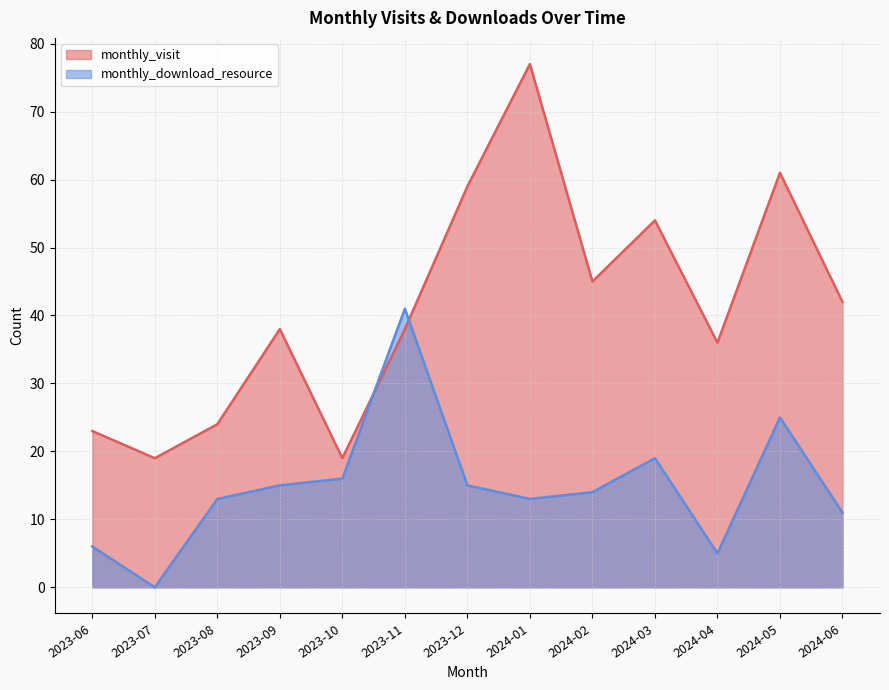

Reading left to right, what are all the values shown in this chart?

monthly_visit: 23	19	24	38	19	38	59	77	45	54	36	61	42
monthly_download_resource: 6	0	13	15	16	41	15	13	14	19	5	25	11